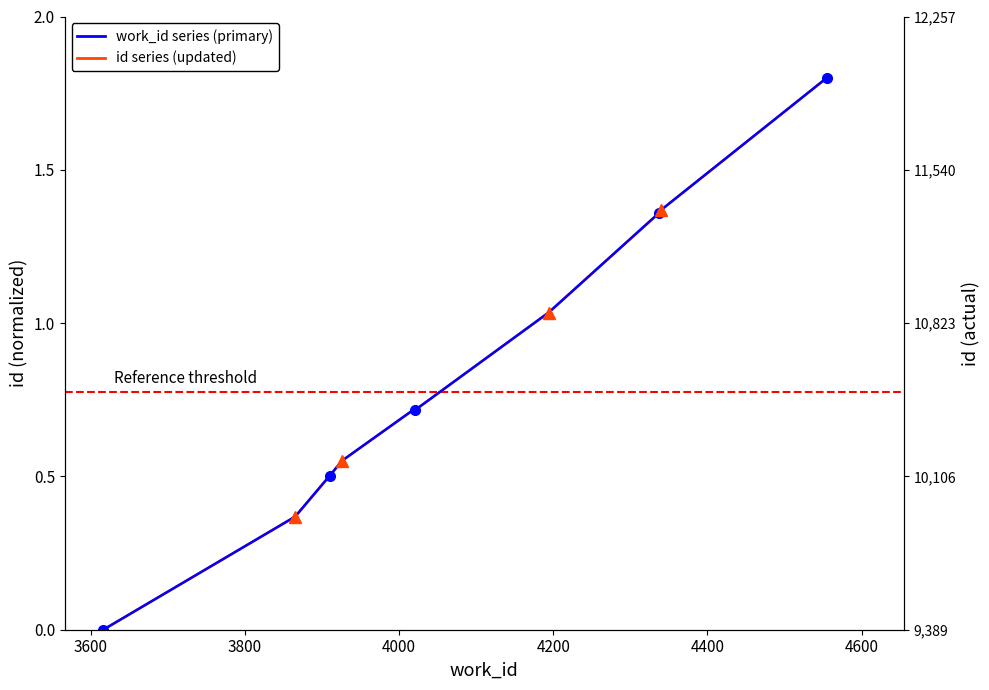

At 4400, list the series in order from smallest to largest.

work_id series (primary), id series (updated)